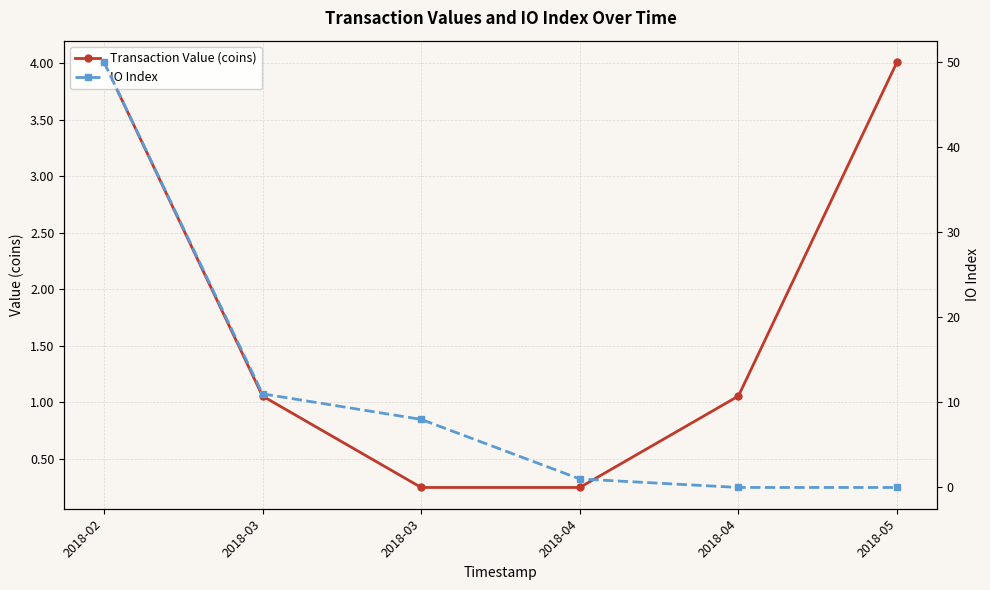

True or false: IO Index has a value of 0.0 at 2018-05.

True